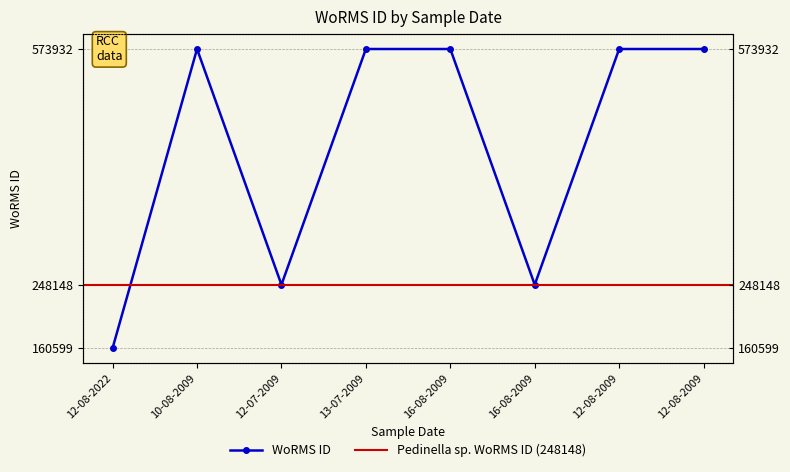

Which category has the highest value across all series?

10-08-2009